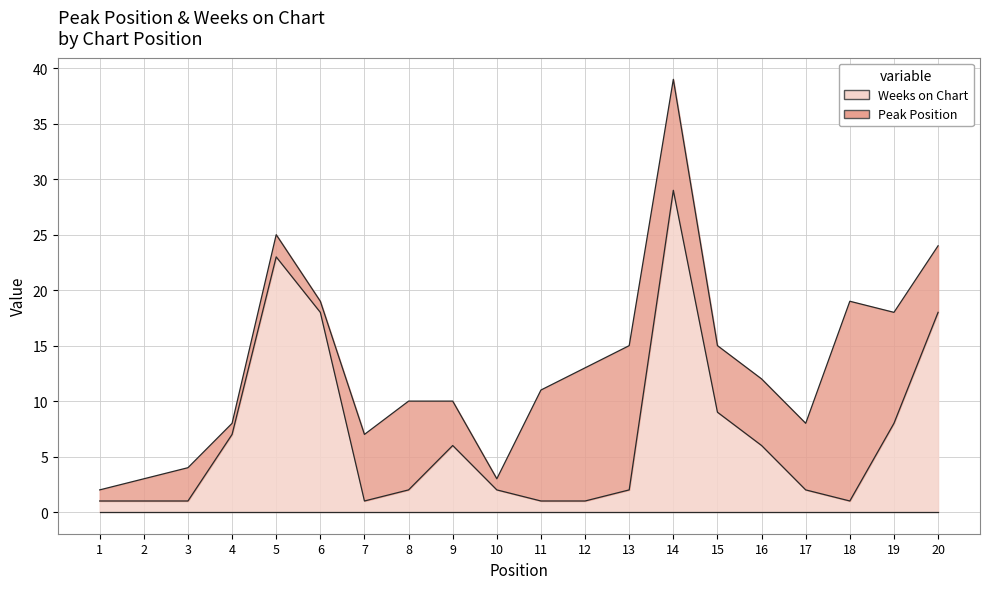

What is the sum of the values at 13 and 2?

3